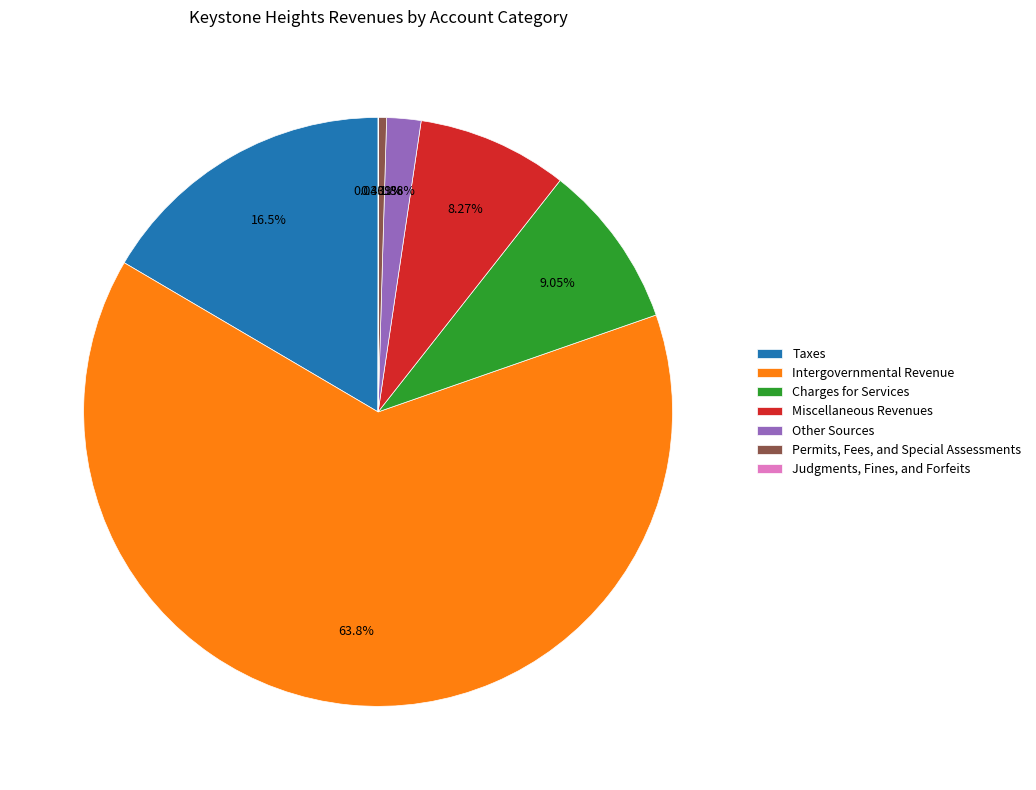

Which has a higher value, Permits, Fees, and Special Assessments or Other Sources?

Other Sources